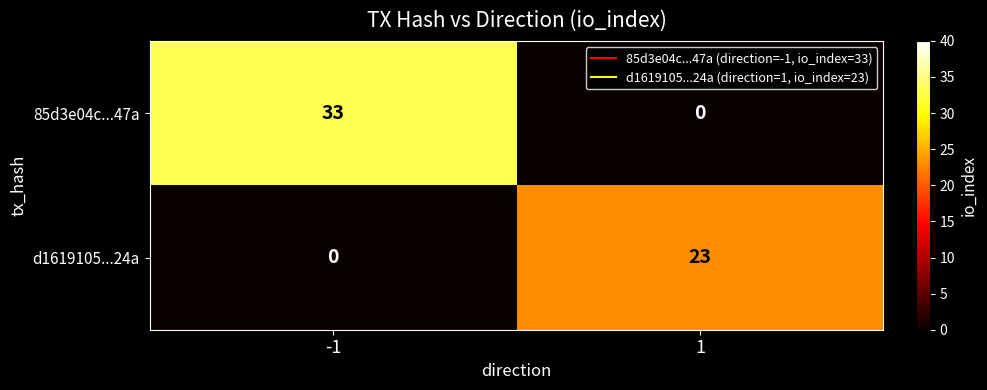

What is the spread (max minus min) of values at -1?

33